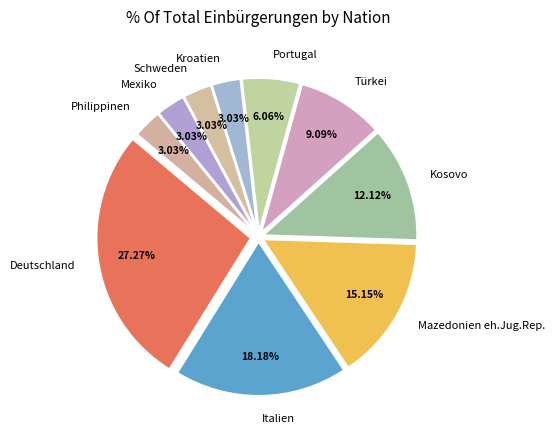

The Kosovo slice represents 12% of the pie. True or false?

True